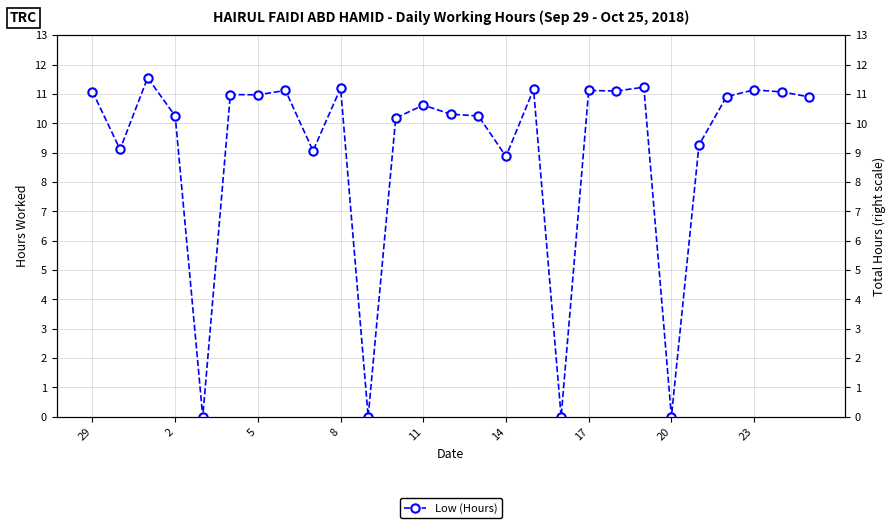

Count the number of data series in this chart.

1